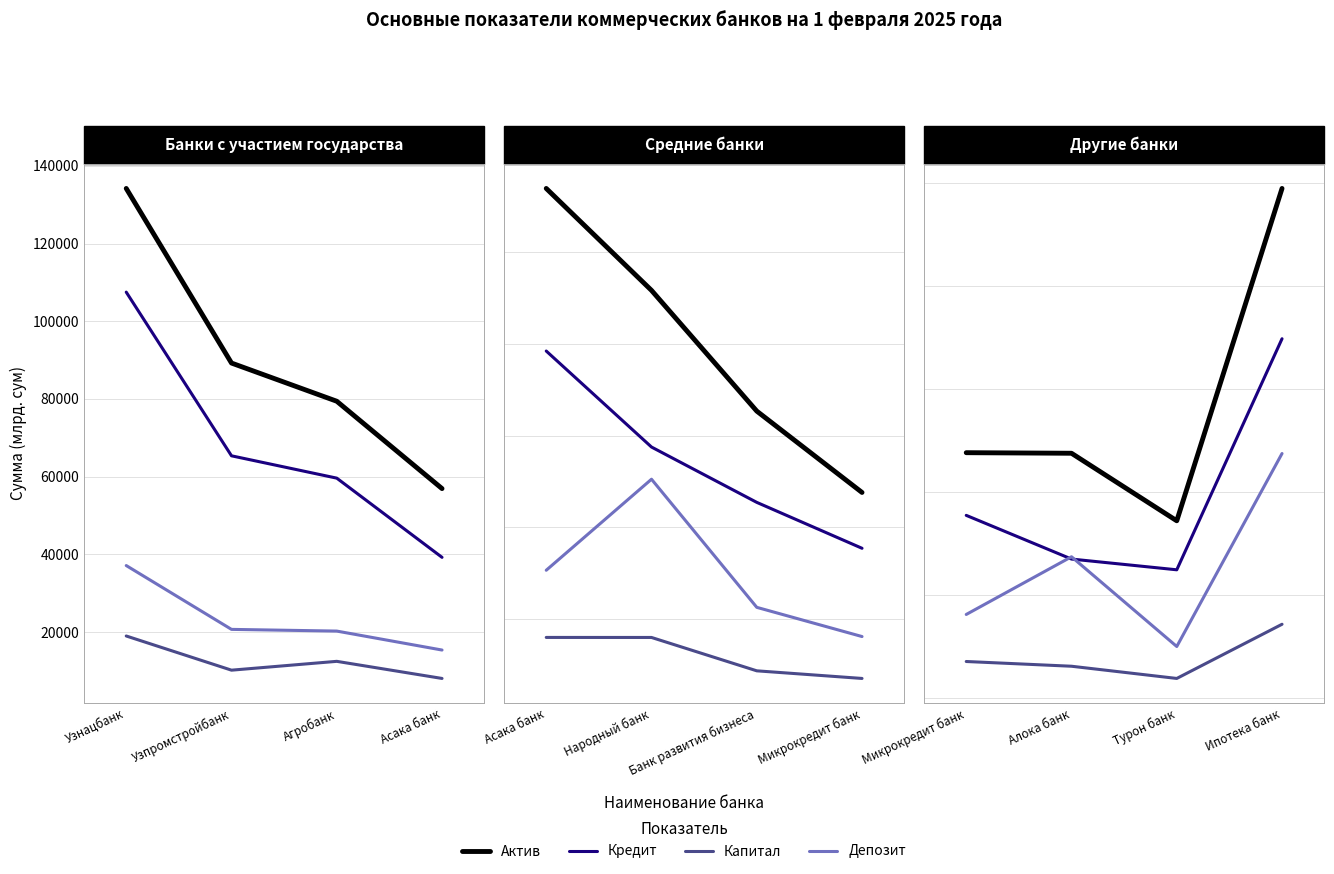

What is the label of the 1st point from the right?

Ипотека банк